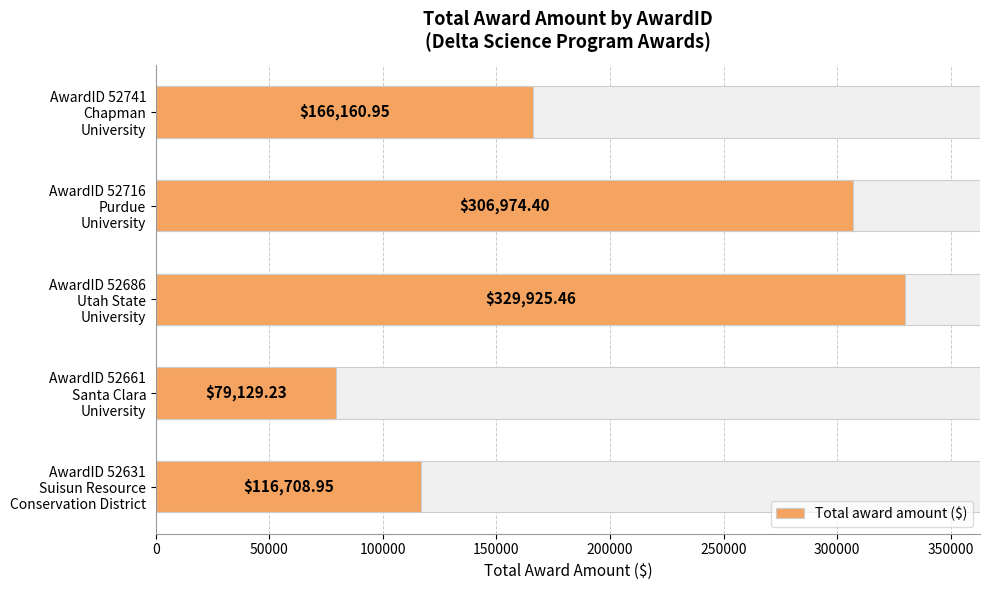

What is the smallest value displayed?

79129.2